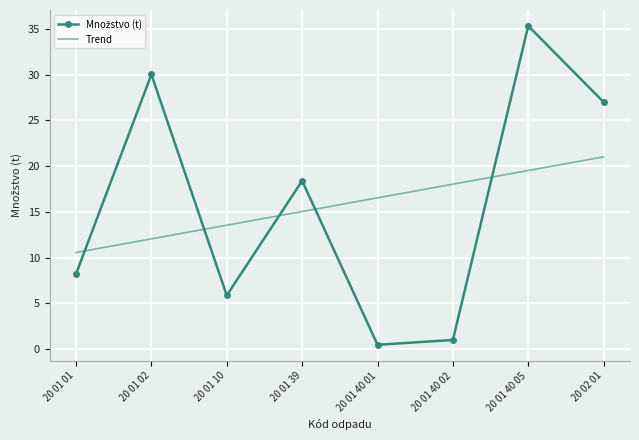

What is the difference between the second highest and second lowest values in the Trend series?

7.5